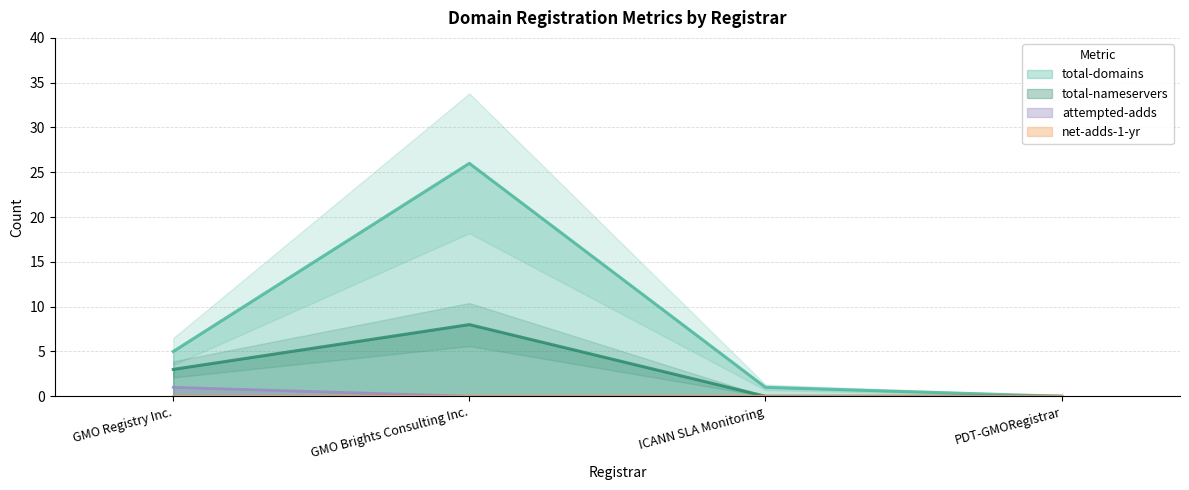

What is the approximate value of total-nameservers at GMO Brights Consulting Inc.?

8